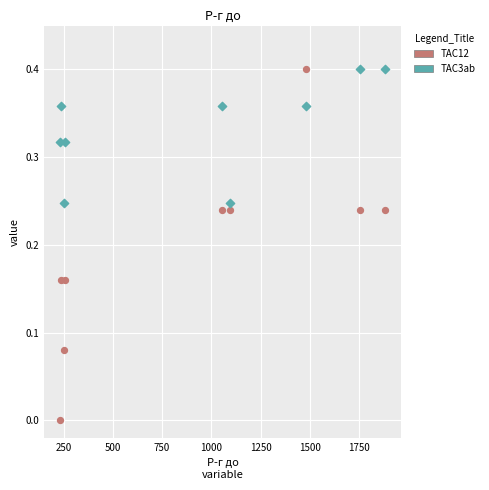

Which series has the widest spread of Y values?

TAC12